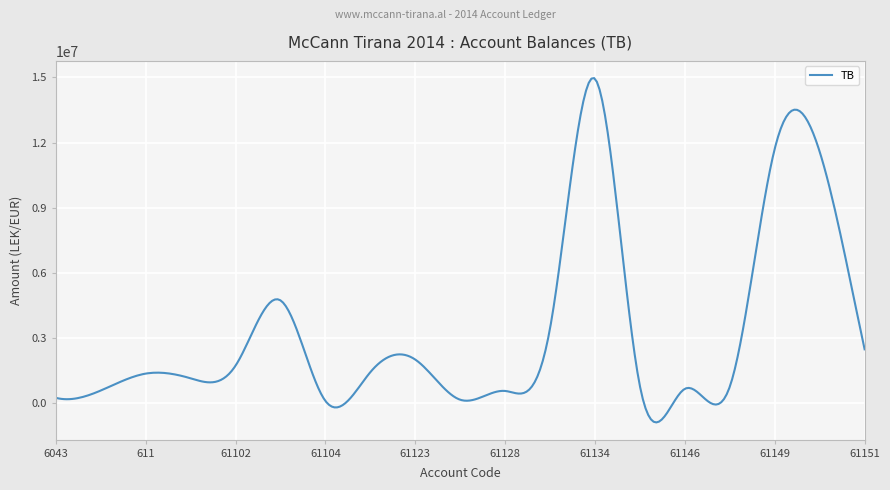

What is the smallest value displayed?

-880809.1